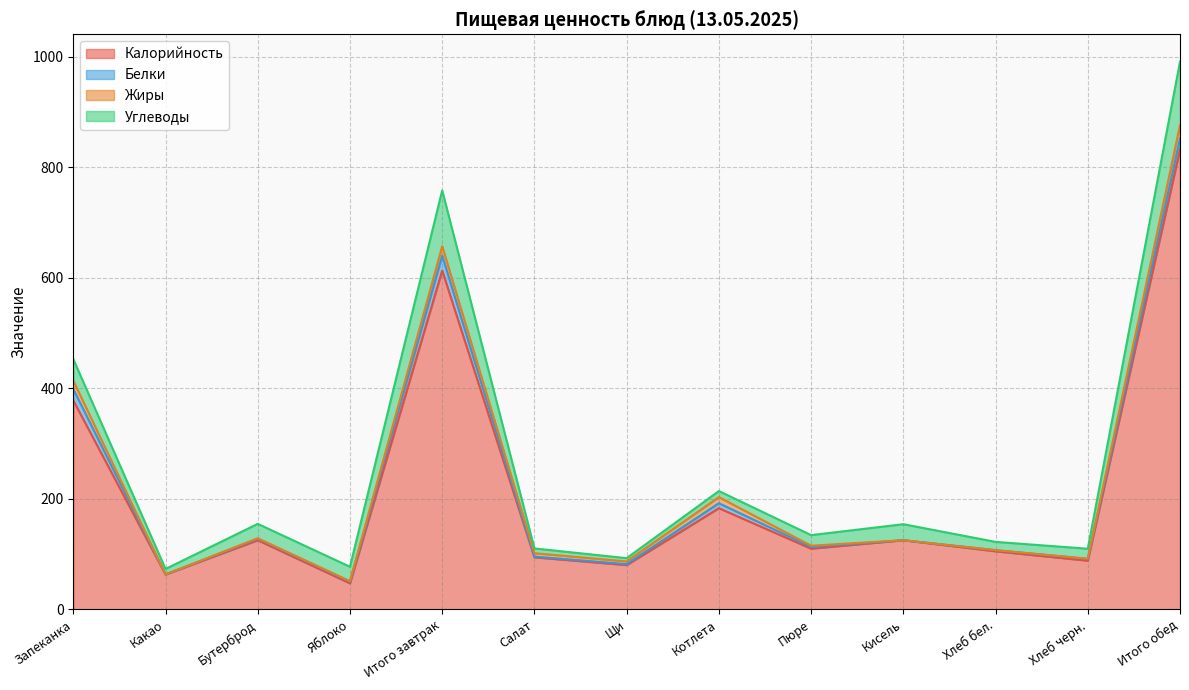

What is the total value across all series at Яблоко?

77.0